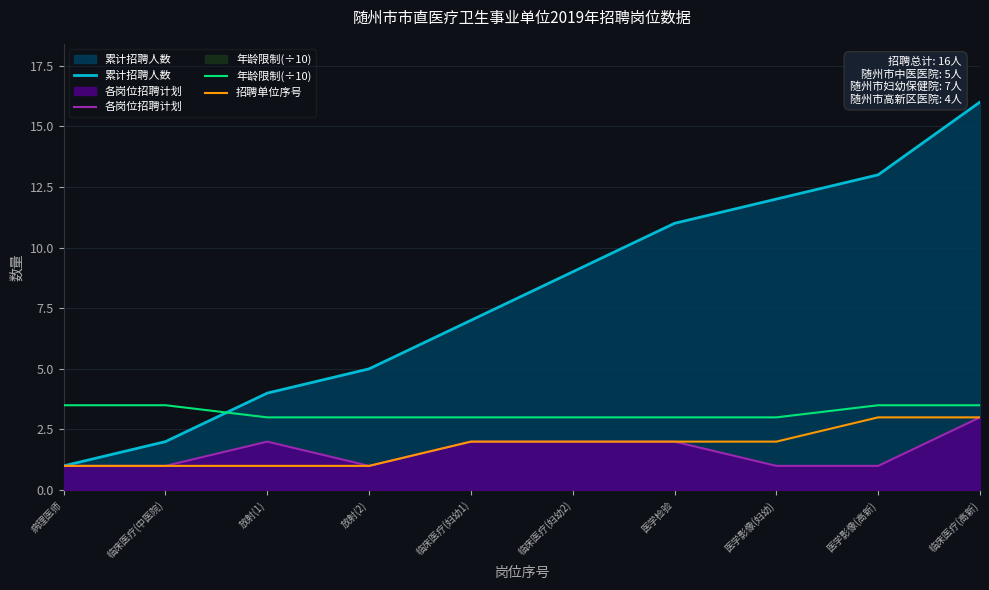

The value of 累计招聘人数 at 临床医疗(妇幼1) is 3.6. True or false?

False